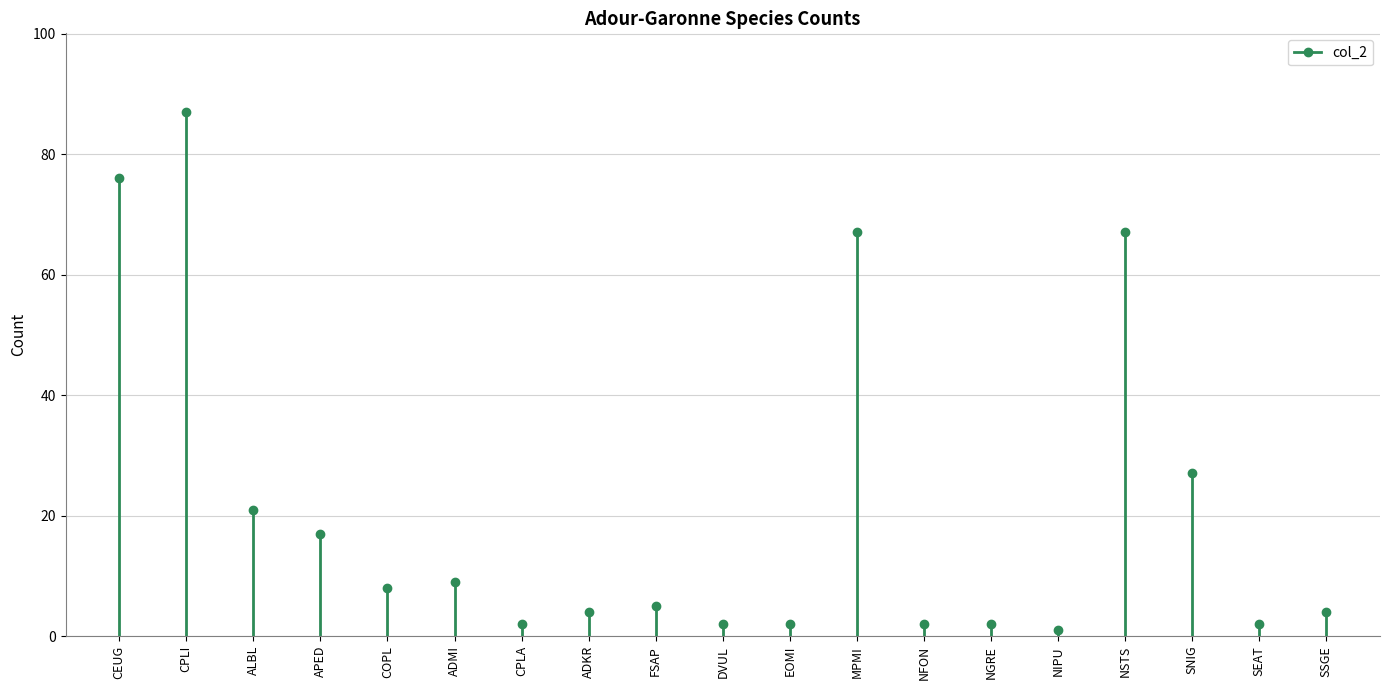

What is the average value?

21